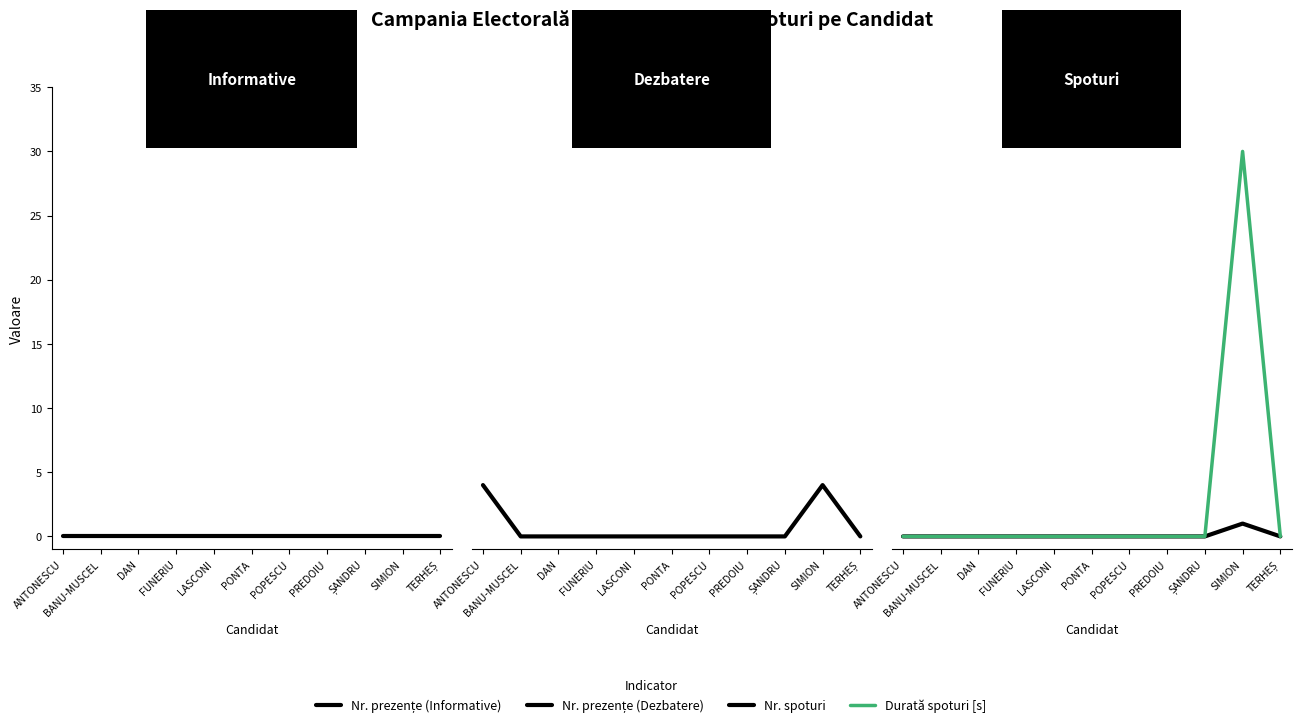

True or false: Durată spoturi [s] and Nr. prezențe (Dezbatere) intersect in this chart.

False